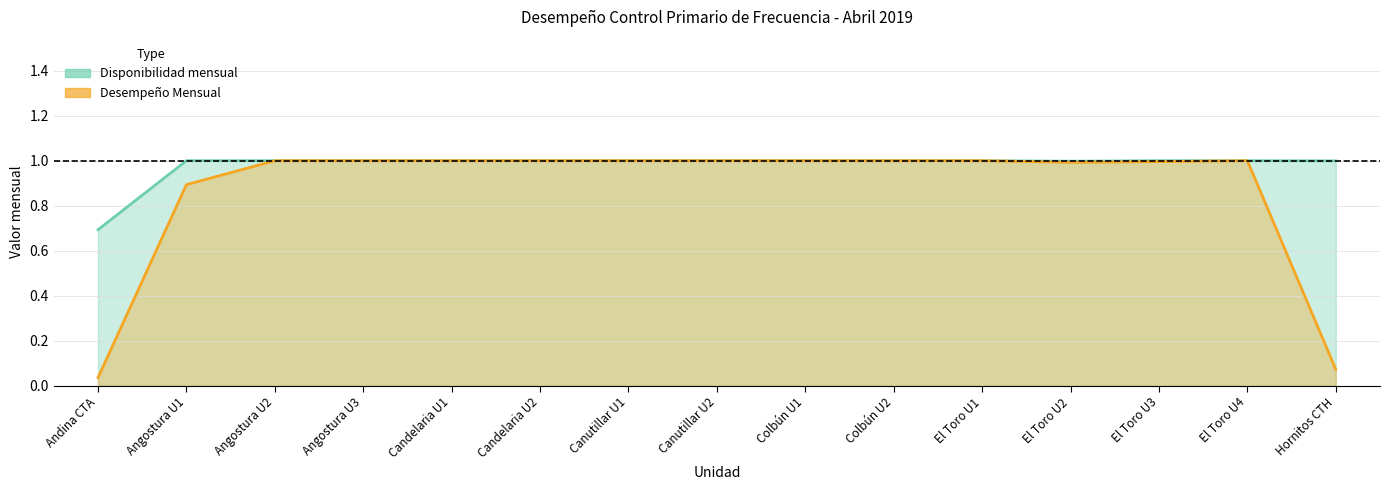

The value of Desempeño Mensual at Andina CTA is 0.0. True or false?

True